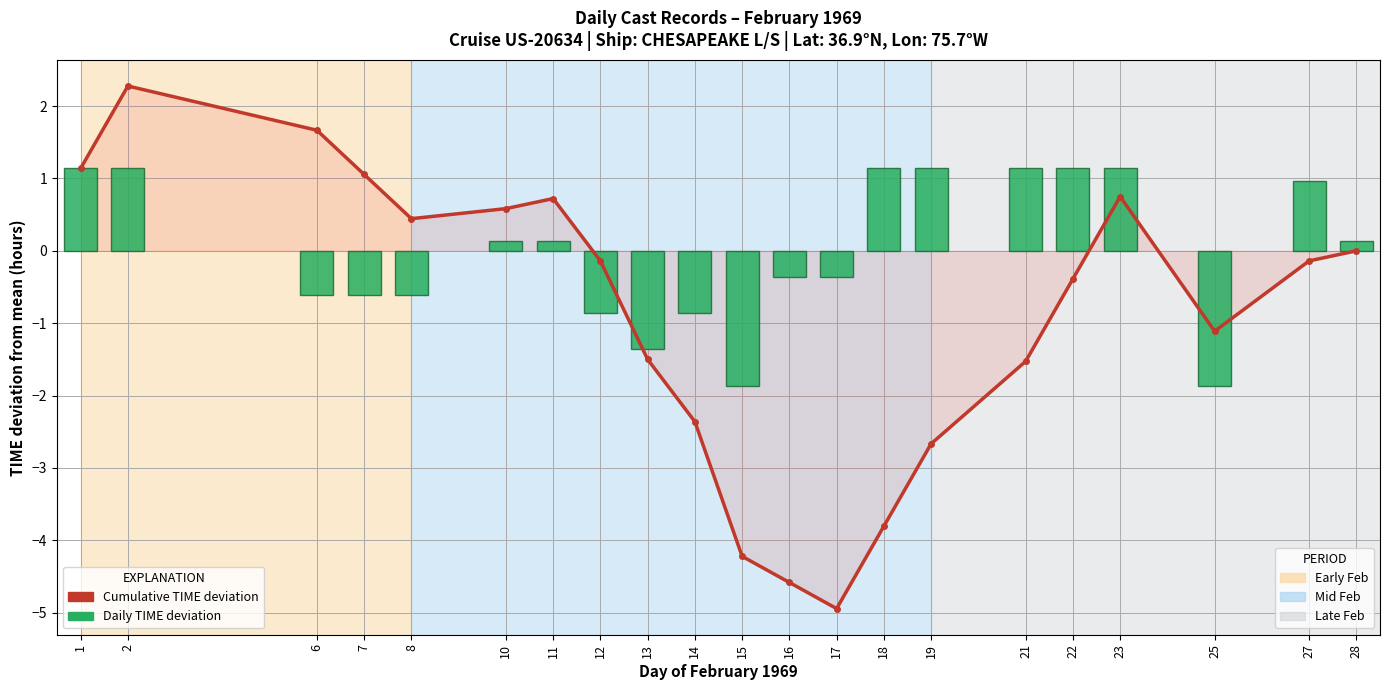

Reading left to right, list all the values displayed in this chart.

Cumulative TIME deviation: 1=1.1	2=2.3	6=1.7	7=1.1	8=0.4	10=0.6	11=0.7	12=-0.1	13=-1.5	14=-2.4	15=-4.2	16=-4.6	17=-4.9	18=-3.8	19=-2.7	21=-1.5	22=-0.4	23=0.8	25=-1.1	27=-0.1	28=-0.0
Daily TIME deviation: 1=1.1	2=1.1	6=-0.6	7=-0.6	8=-0.6	10=0.1	11=0.1	12=-0.9	13=-1.4	14=-0.9	15=-1.9	16=-0.4	17=-0.4	18=1.1	19=1.1	21=1.1	22=1.1	23=1.1	25=-1.9	27=1.0	28=0.1